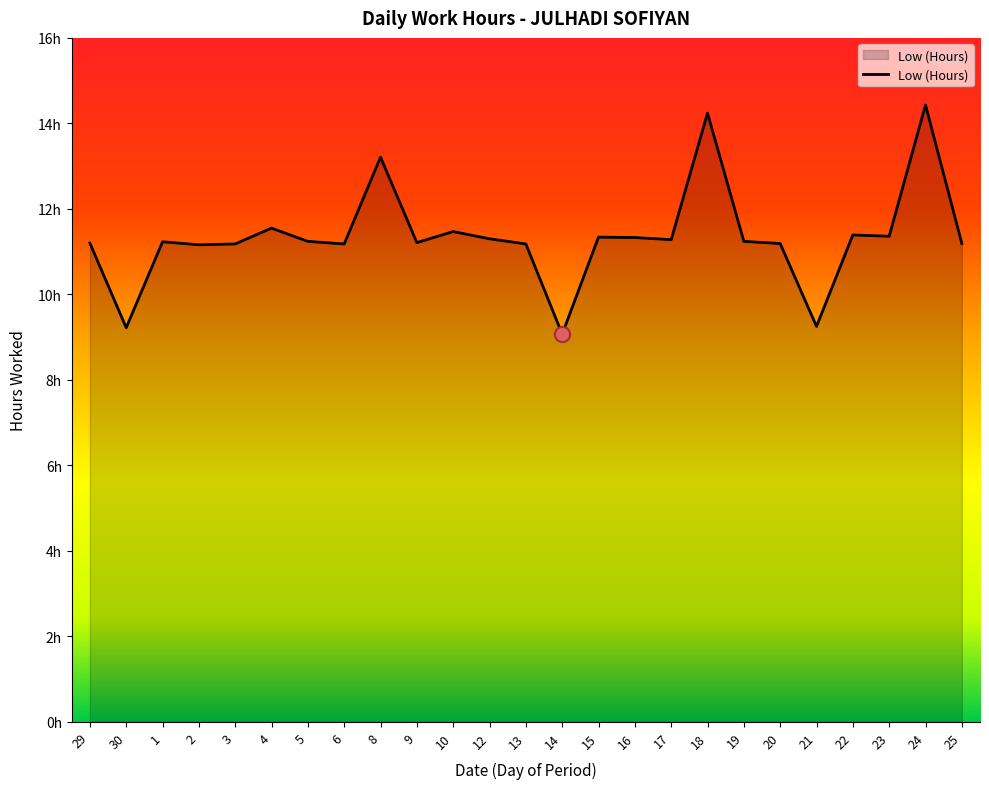

What is the ratio of the value at 24 to the value at 20?

1.3